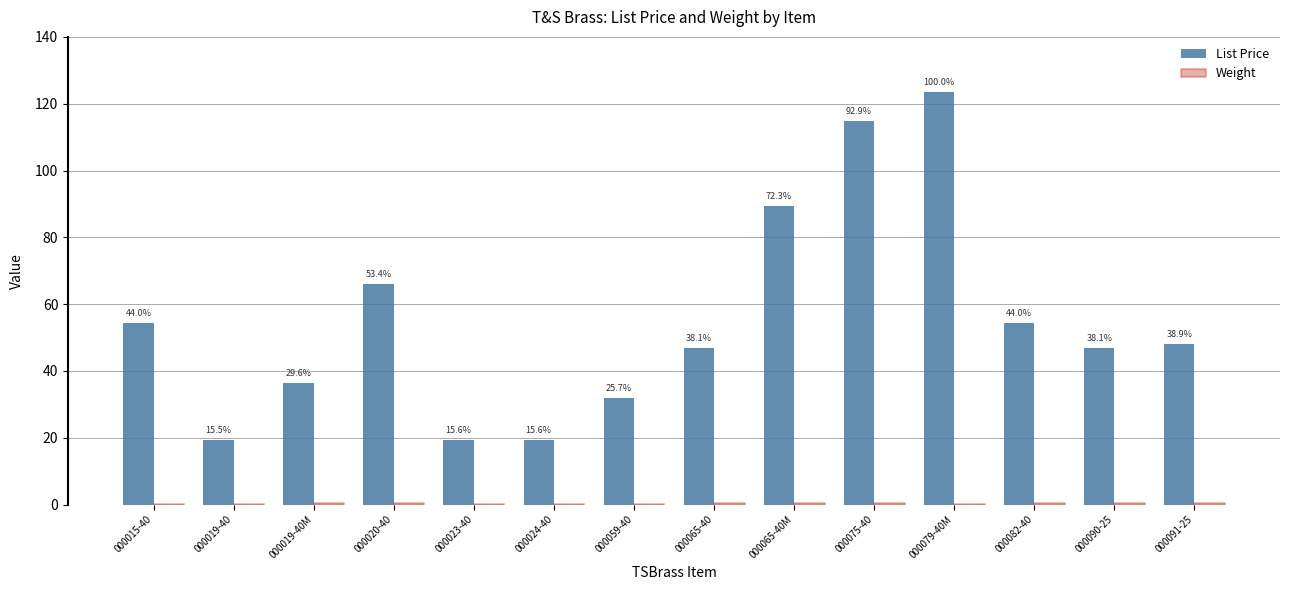

What is the value of the Weight bar at the 5th from the left?

0.2